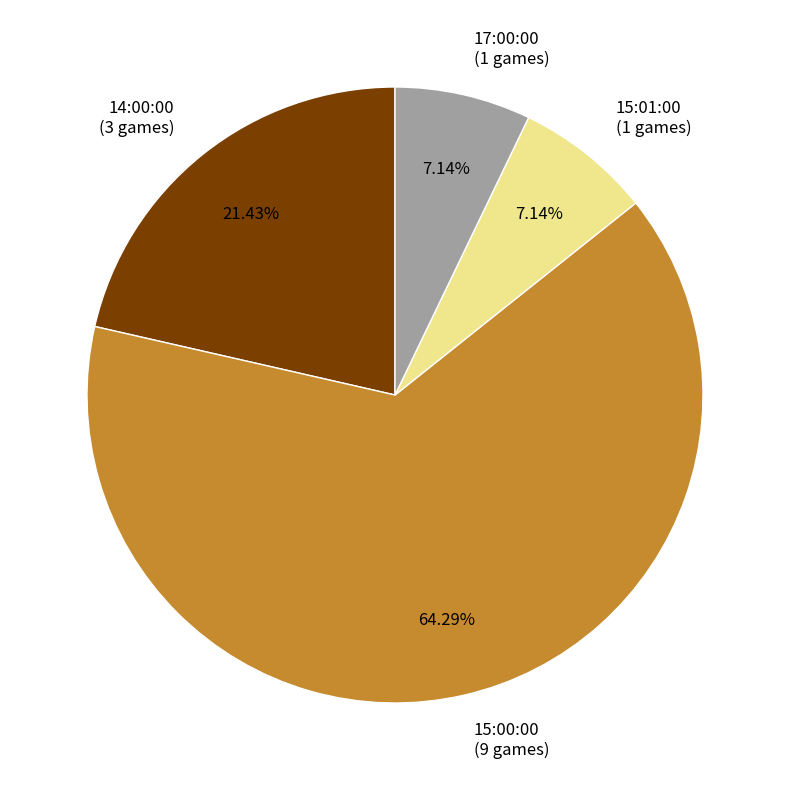

Which has a higher value, 15:00:00 (9 games) or 15:01:00 (1 games)?

15:00:00 (9 games)